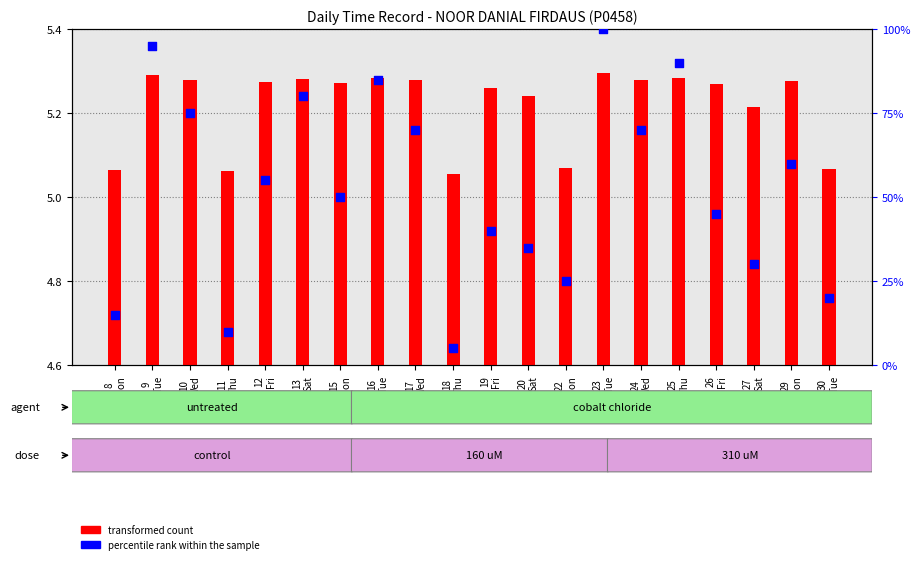

What is the total value across all series at 15
Mon?

55.3